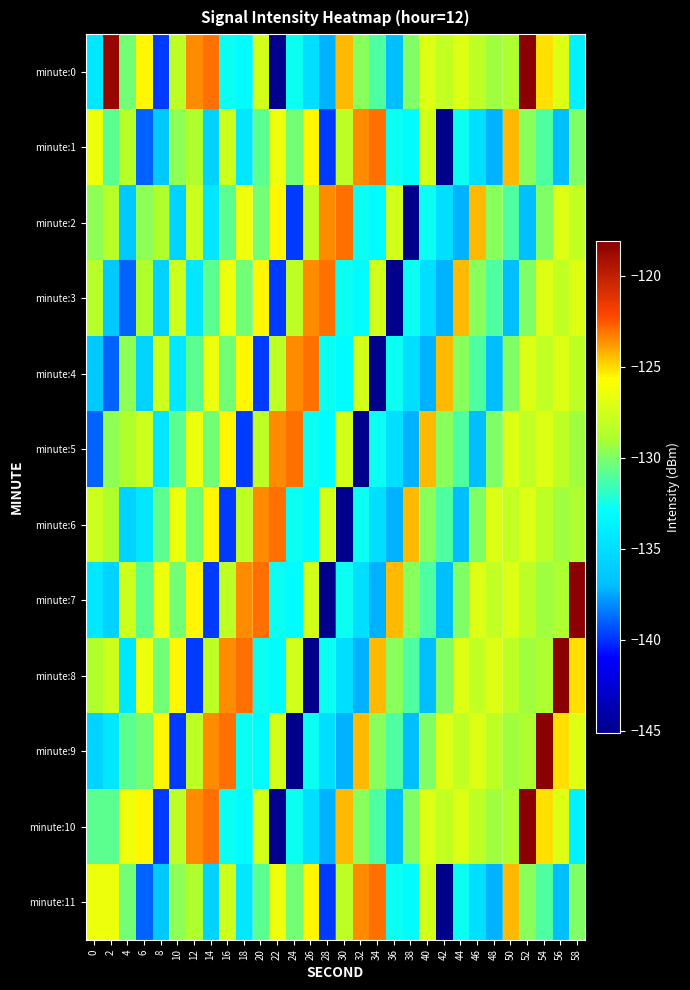

Rank the series at 32 from highest to lowest value.

minute:1, minute:11, minute:9, minute:4, minute:0, minute:10, minute:2, minute:6, minute:3, minute:7, minute:8, minute:5